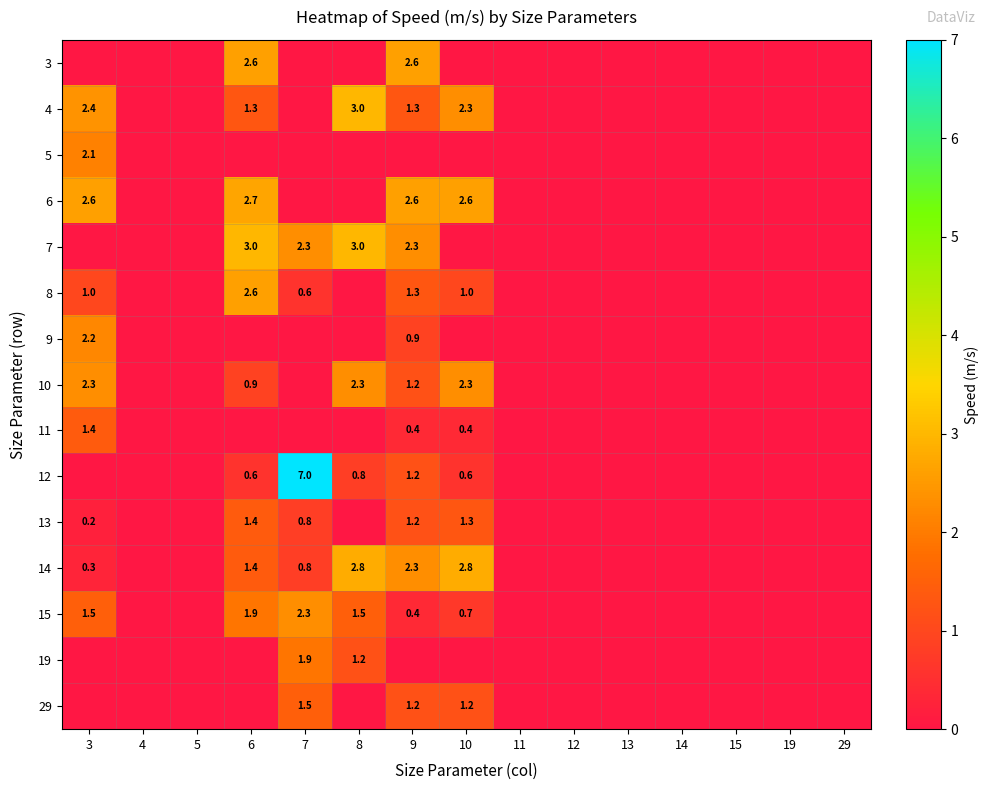

What is the sum of the 14 values at 9 and 6?

3.7